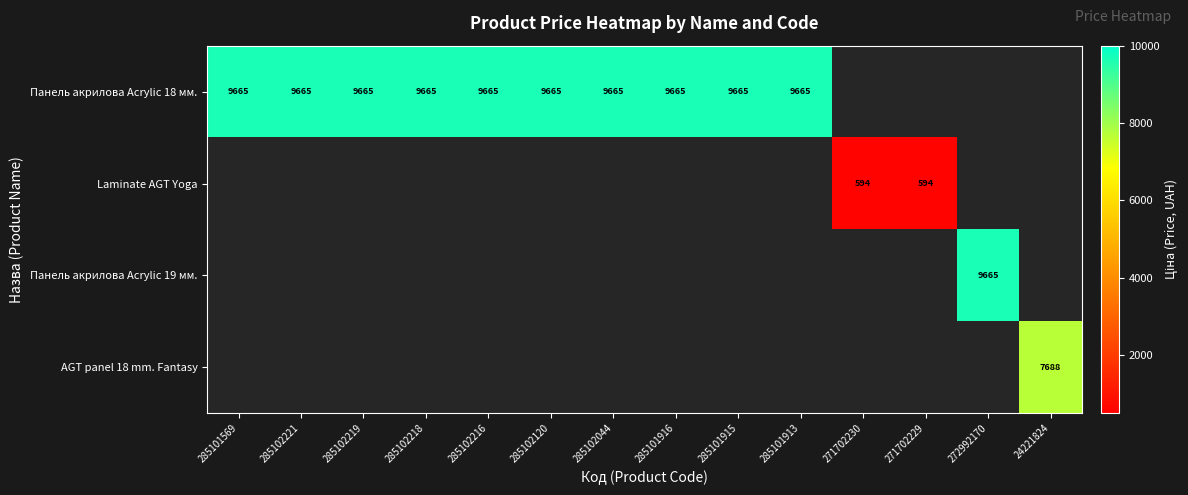

Rank the categories by Панель акрилова Acrylic 19 мм. value from highest to lowest.

272992170, 285101569, 285102221, 285102219, 285102218, 285102216, 285102120, 285102044, 285101916, 285101915, 285101913, 271702230, 271702229, 24221824